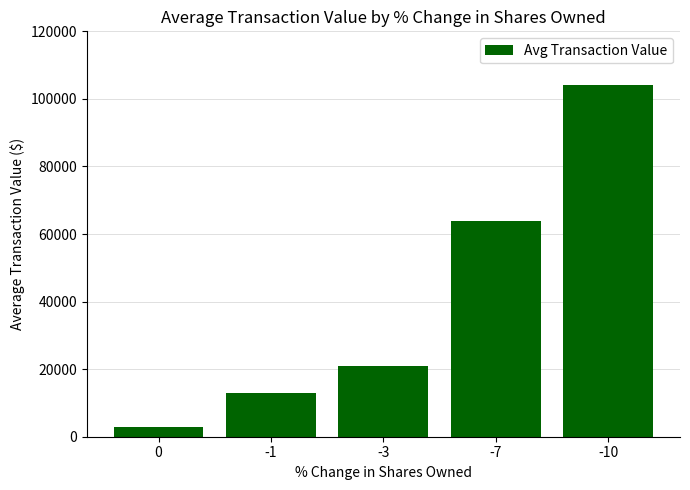

What is the sum of all values?

204920.8